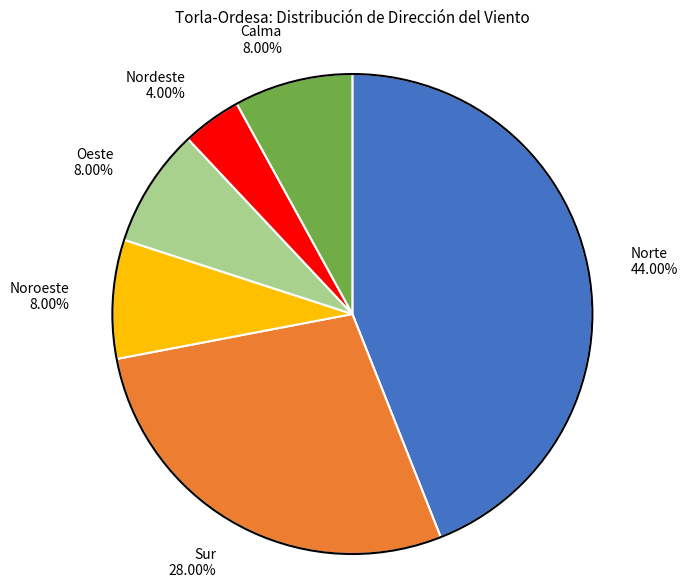

Is there any slice that represents more than half of the pie?

No